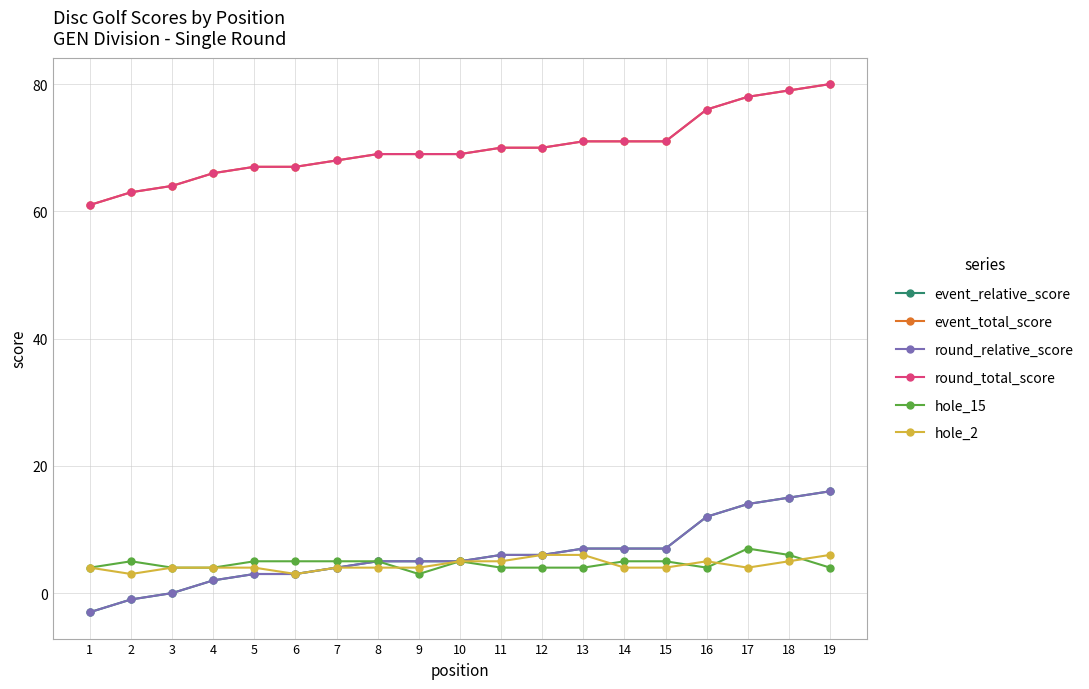

Is this an area chart (filled region under the line)?

No